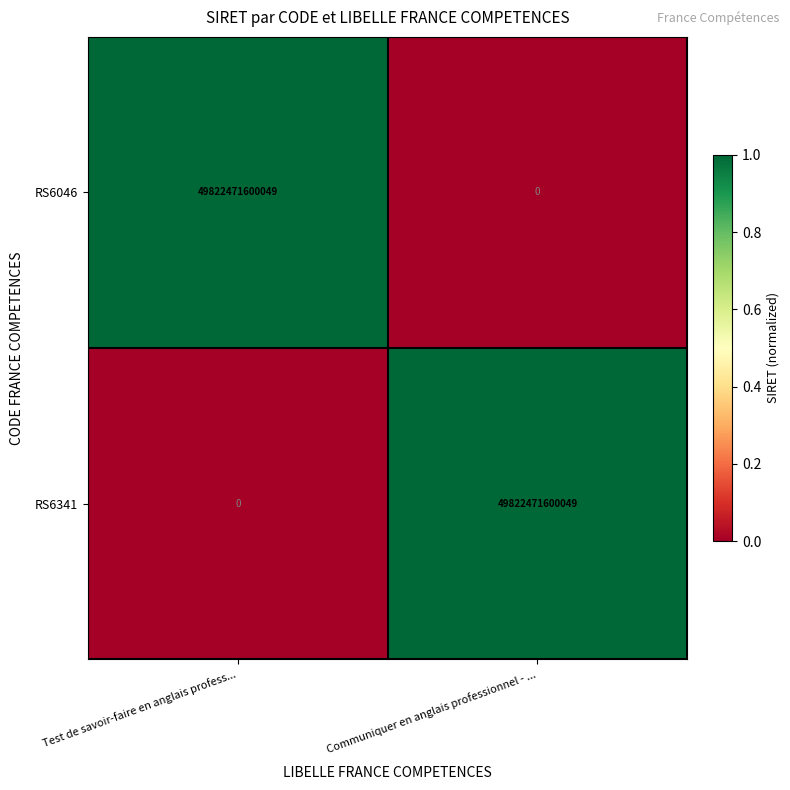

What is the spread (max minus min) of values at Communiquer en anglais professionnel - ...?

49822471600049